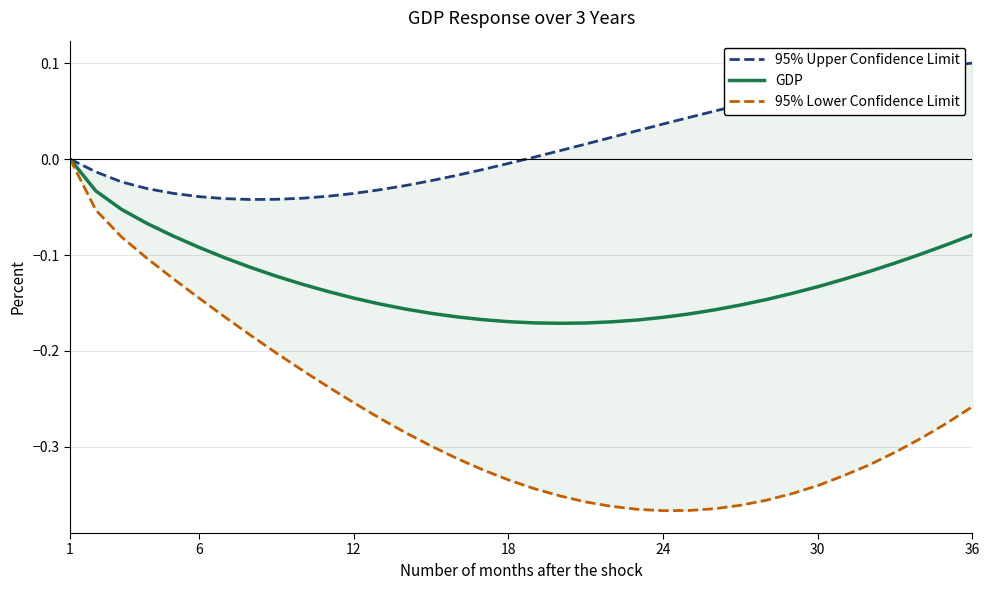

True or false: GDP and 95% Upper Confidence Limit intersect in this chart.

False